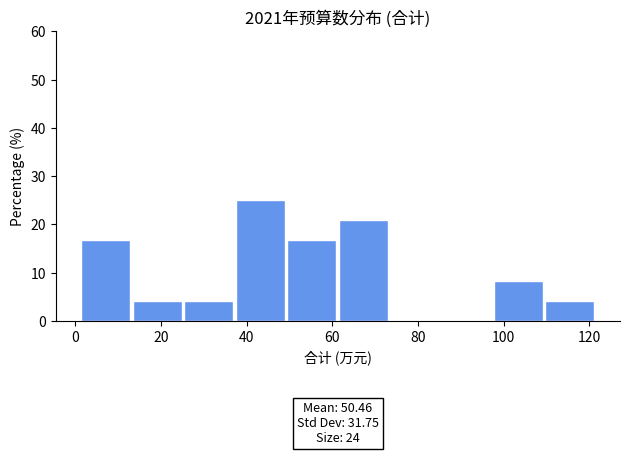

Which range on the x-axis has the tallest bar?

38 to 50